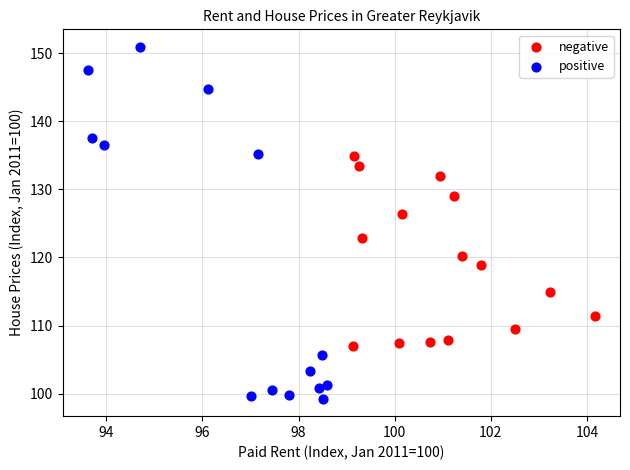

Which series reaches the minimum Y coordinate?

positive